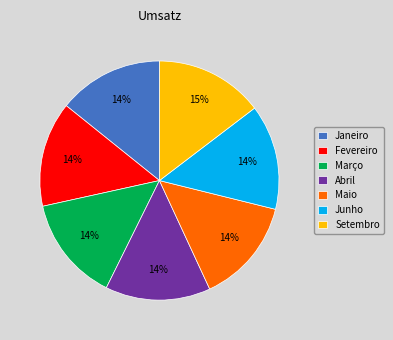

To the nearest percent, what is the average slice percentage?

14%